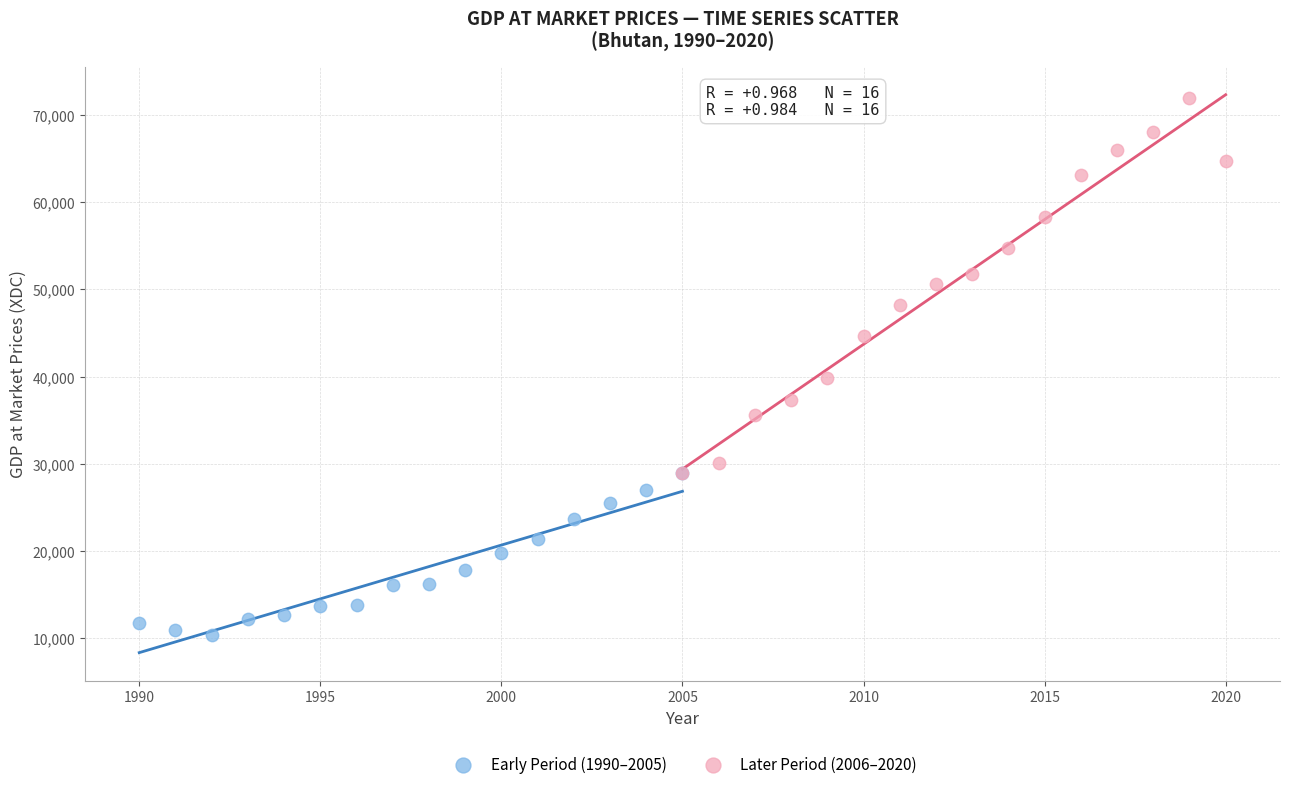

Which series has the largest Y range (max minus min)?

Later Period (2006–2020)